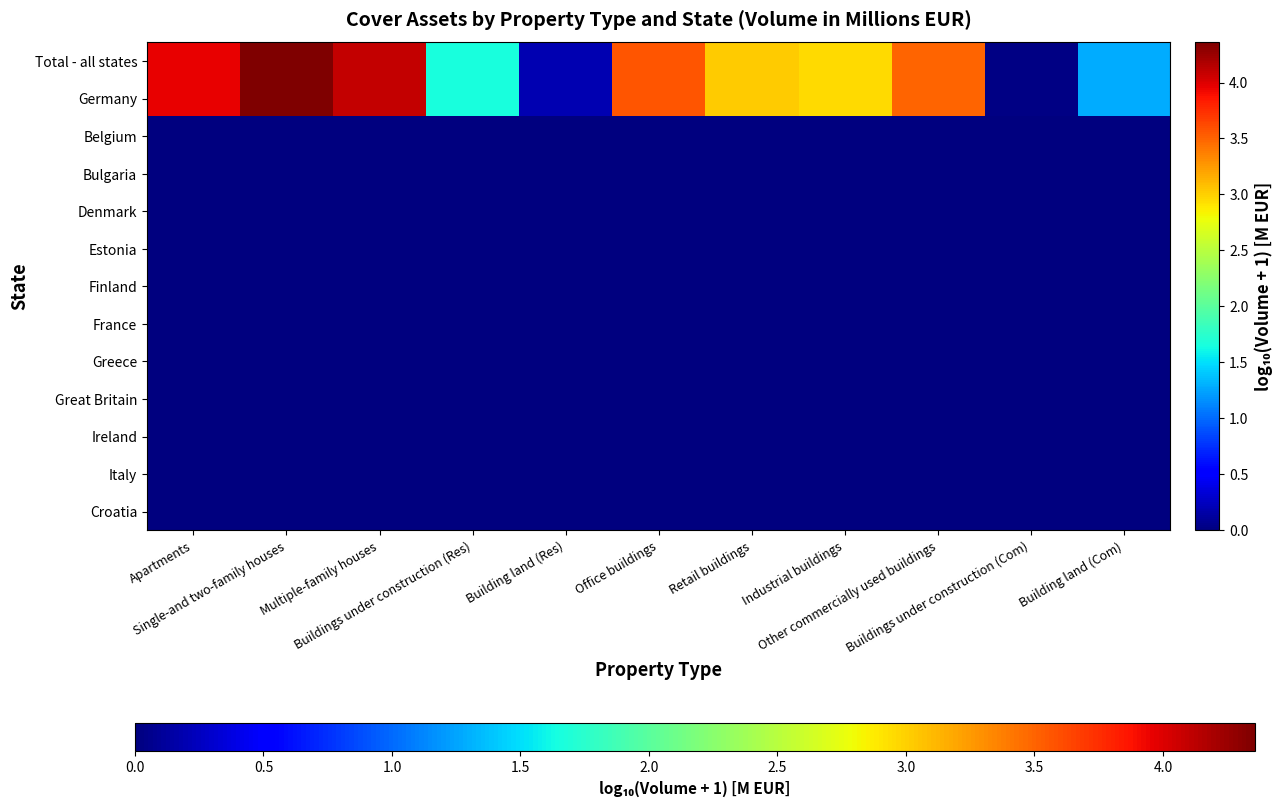

Reading left to right, extract all data points from this chart.

Total - all states: Apartments=4.0	Single-and two-family houses=4.4	Multiple-family houses=4.1	Buildings under construction (Res)=1.7	Building land (Res)=0.2	Office buildings=3.6	Retail buildings=3.0	Industrial buildings=3.0	Other commercially used buildings=3.5	Buildings under construction (Com)=0.0	Building land (Com)=1.3
Germany: Apartments=4.0	Single-and two-family houses=4.4	Multiple-family houses=4.1	Buildings under construction (Res)=1.7	Building land (Res)=0.2	Office buildings=3.6	Retail buildings=3.0	Industrial buildings=3.0	Other commercially used buildings=3.5	Buildings under construction (Com)=0.0	Building land (Com)=1.3
Belgium: Apartments=0.0	Single-and two-family houses=0.0	Multiple-family houses=0.0	Buildings under construction (Res)=0.0	Building land (Res)=0.0	Office buildings=0.0	Retail buildings=0.0	Industrial buildings=0.0	Other commercially used buildings=0.0	Buildings under construction (Com)=0.0	Building land (Com)=0.0
Bulgaria: Apartments=0.0	Single-and two-family houses=0.0	Multiple-family houses=0.0	Buildings under construction (Res)=0.0	Building land (Res)=0.0	Office buildings=0.0	Retail buildings=0.0	Industrial buildings=0.0	Other commercially used buildings=0.0	Buildings under construction (Com)=0.0	Building land (Com)=0.0
Denmark: Apartments=0.0	Single-and two-family houses=0.0	Multiple-family houses=0.0	Buildings under construction (Res)=0.0	Building land (Res)=0.0	Office buildings=0.0	Retail buildings=0.0	Industrial buildings=0.0	Other commercially used buildings=0.0	Buildings under construction (Com)=0.0	Building land (Com)=0.0
Estonia: Apartments=0.0	Single-and two-family houses=0.0	Multiple-family houses=0.0	Buildings under construction (Res)=0.0	Building land (Res)=0.0	Office buildings=0.0	Retail buildings=0.0	Industrial buildings=0.0	Other commercially used buildings=0.0	Buildings under construction (Com)=0.0	Building land (Com)=0.0
Finland: Apartments=0.0	Single-and two-family houses=0.0	Multiple-family houses=0.0	Buildings under construction (Res)=0.0	Building land (Res)=0.0	Office buildings=0.0	Retail buildings=0.0	Industrial buildings=0.0	Other commercially used buildings=0.0	Buildings under construction (Com)=0.0	Building land (Com)=0.0
France: Apartments=0.0	Single-and two-family houses=0.0	Multiple-family houses=0.0	Buildings under construction (Res)=0.0	Building land (Res)=0.0	Office buildings=0.0	Retail buildings=0.0	Industrial buildings=0.0	Other commercially used buildings=0.0	Buildings under construction (Com)=0.0	Building land (Com)=0.0
Greece: Apartments=0.0	Single-and two-family houses=0.0	Multiple-family houses=0.0	Buildings under construction (Res)=0.0	Building land (Res)=0.0	Office buildings=0.0	Retail buildings=0.0	Industrial buildings=0.0	Other commercially used buildings=0.0	Buildings under construction (Com)=0.0	Building land (Com)=0.0
Great Britain: Apartments=0.0	Single-and two-family houses=0.0	Multiple-family houses=0.0	Buildings under construction (Res)=0.0	Building land (Res)=0.0	Office buildings=0.0	Retail buildings=0.0	Industrial buildings=0.0	Other commercially used buildings=0.0	Buildings under construction (Com)=0.0	Building land (Com)=0.0
Ireland: Apartments=0.0	Single-and two-family houses=0.0	Multiple-family houses=0.0	Buildings under construction (Res)=0.0	Building land (Res)=0.0	Office buildings=0.0	Retail buildings=0.0	Industrial buildings=0.0	Other commercially used buildings=0.0	Buildings under construction (Com)=0.0	Building land (Com)=0.0
Italy: Apartments=0.0	Single-and two-family houses=0.0	Multiple-family houses=0.0	Buildings under construction (Res)=0.0	Building land (Res)=0.0	Office buildings=0.0	Retail buildings=0.0	Industrial buildings=0.0	Other commercially used buildings=0.0	Buildings under construction (Com)=0.0	Building land (Com)=0.0
Croatia: Apartments=0.0	Single-and two-family houses=0.0	Multiple-family houses=0.0	Buildings under construction (Res)=0.0	Building land (Res)=0.0	Office buildings=0.0	Retail buildings=0.0	Industrial buildings=0.0	Other commercially used buildings=0.0	Buildings under construction (Com)=0.0	Building land (Com)=0.0